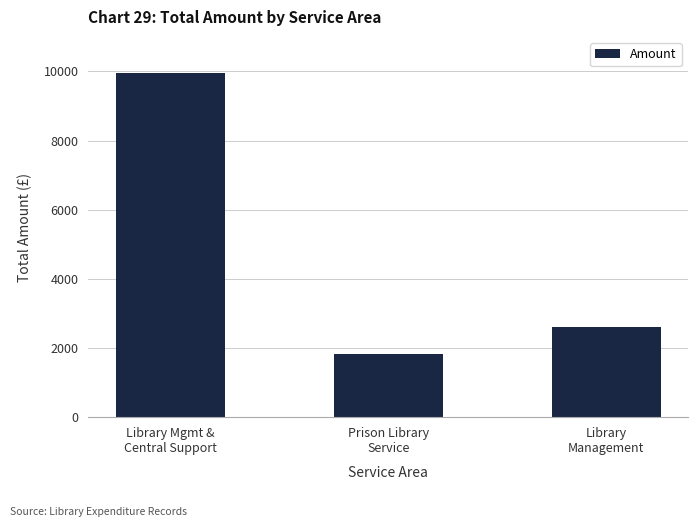

How many values are below 2610?

1